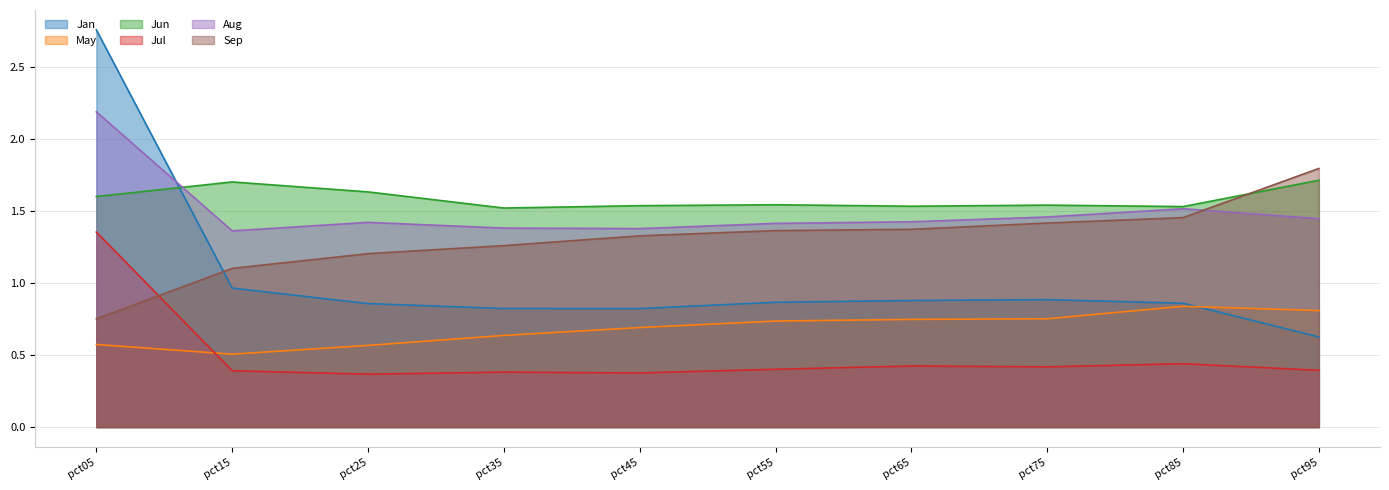

Which series ends up on top after the final intersection of Jan and May?

May